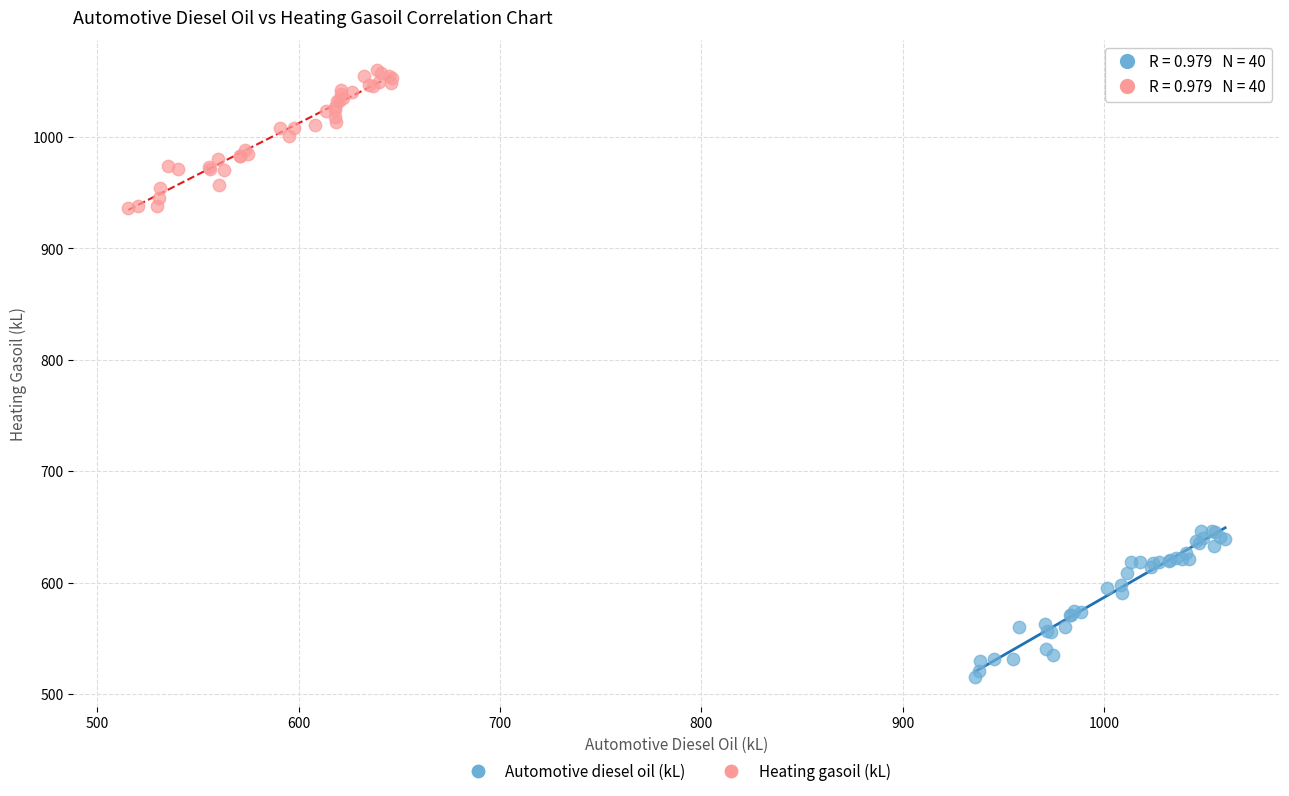

Which series contains the highest Y value?

Heating gasoil (kL)